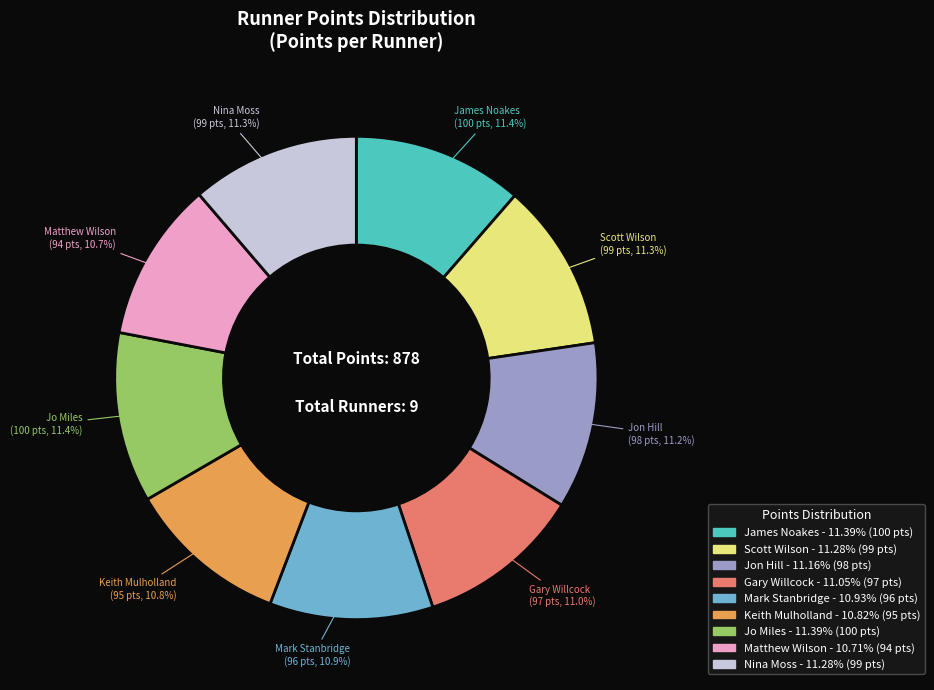

How many segments does this pie chart have?

9